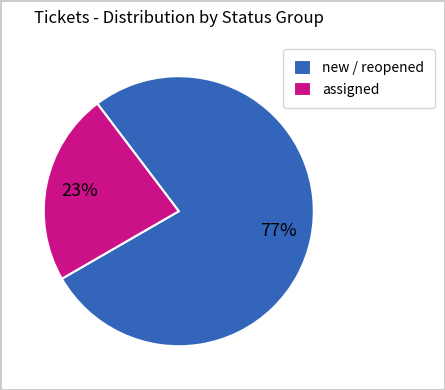

Is new / reopened the majority of the pie?

Yes